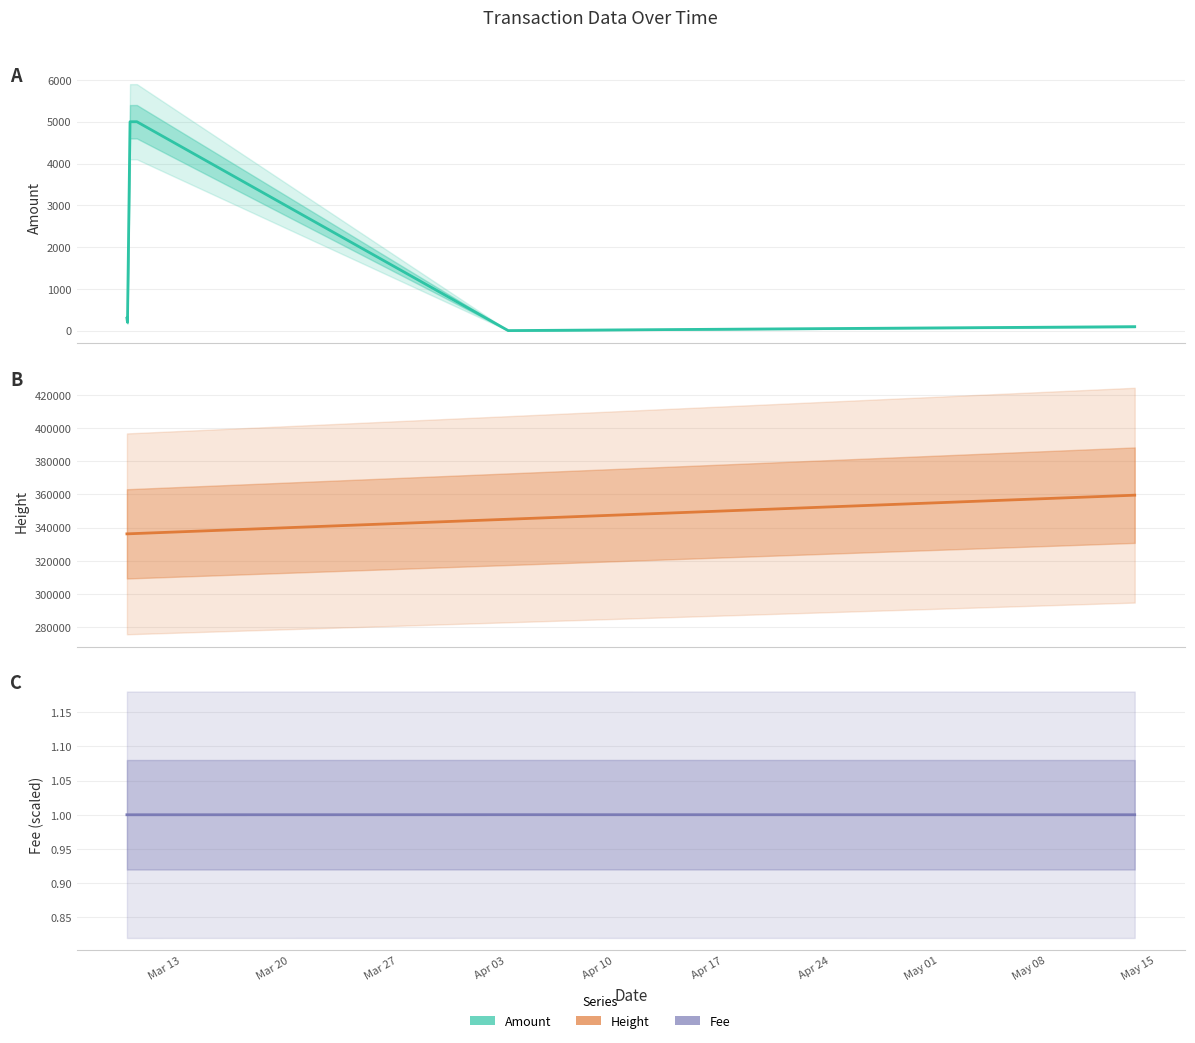

Is the value of Fee at 2017-03-09 10:53 greater than the value of Height at 2017-03-10?

No